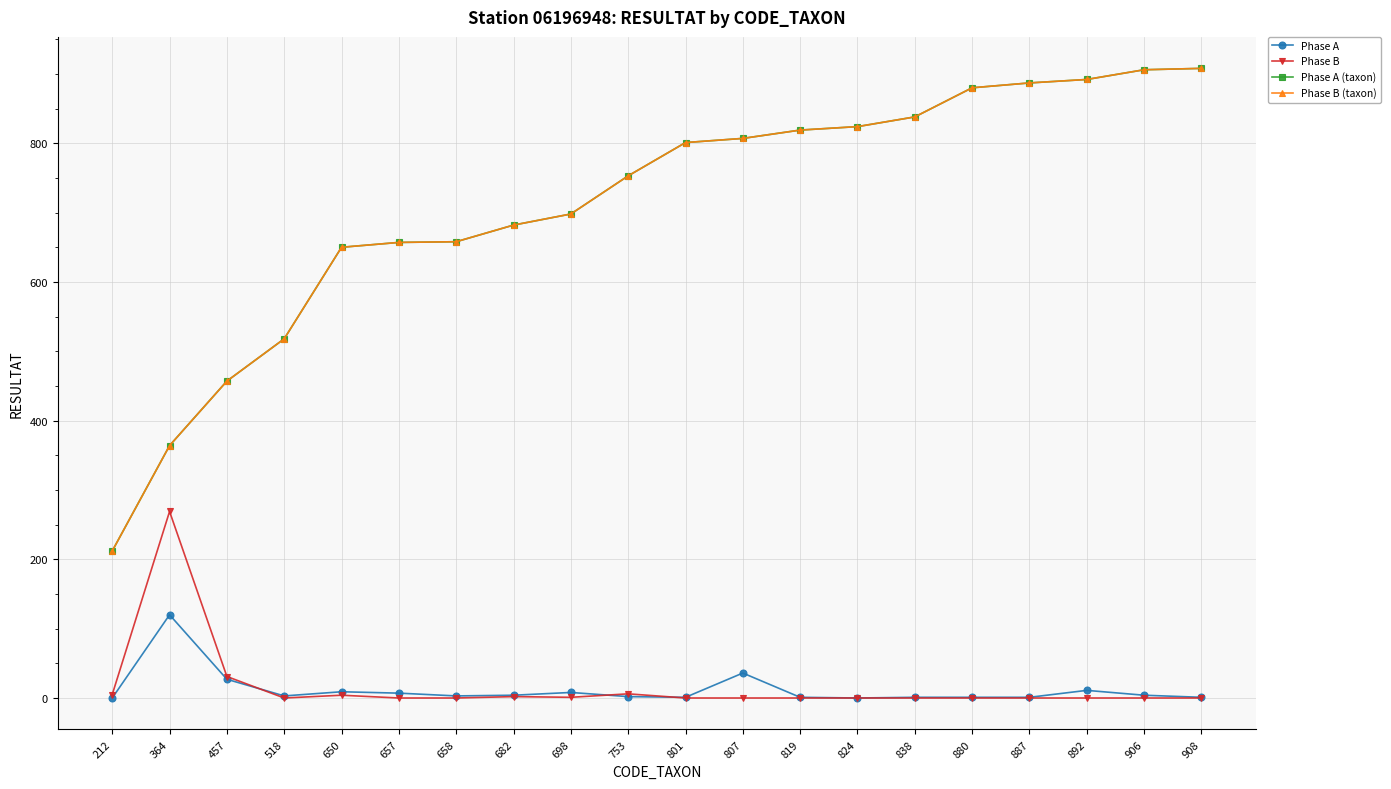

True or false: Phase A and Phase B (taxon) intersect in this chart.

False